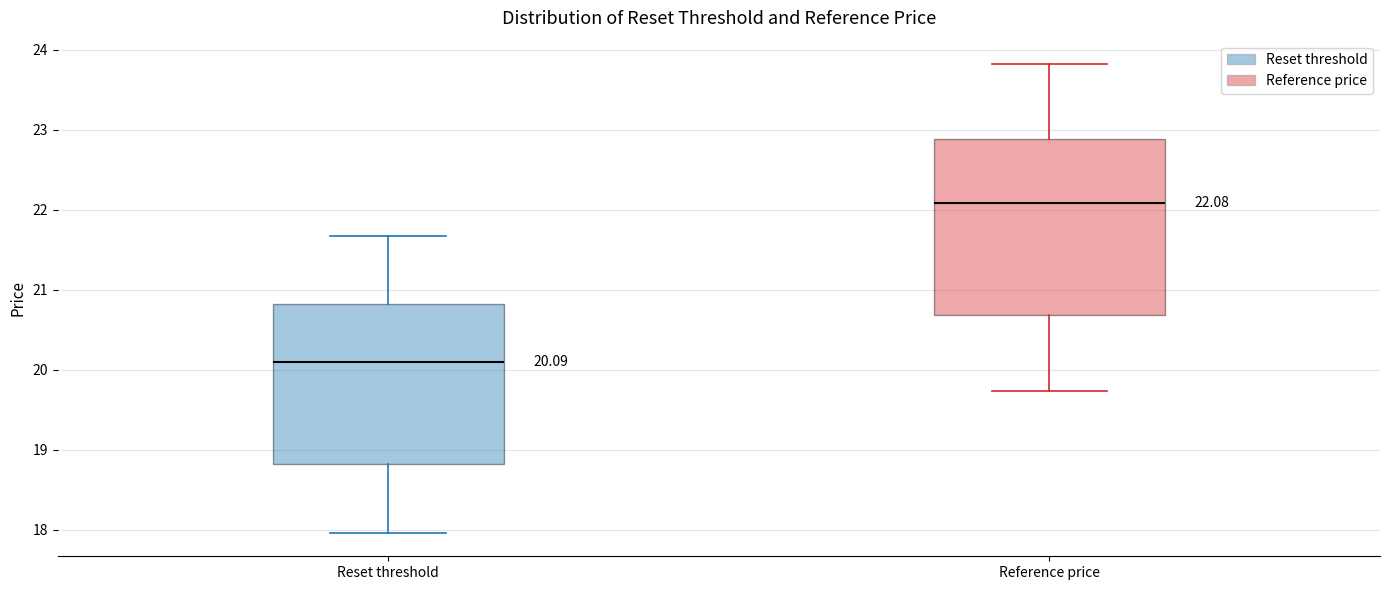

Which box's median line is the highest?

Reference price